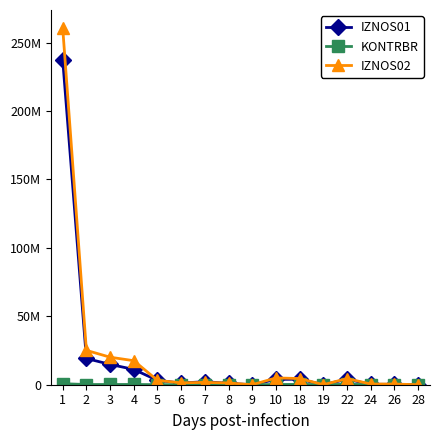

What is the sum of all KONTRBR values?

2110479.0